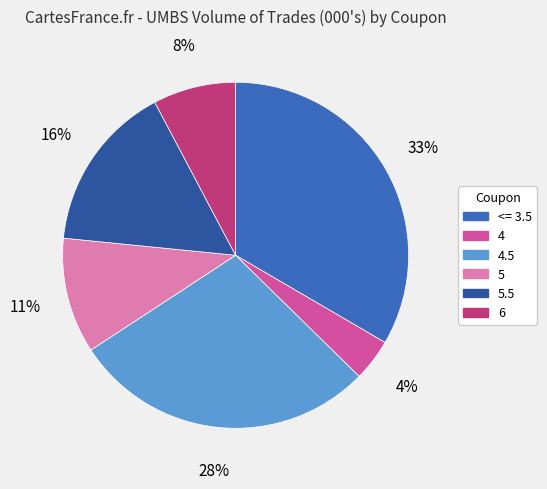

How many slices are in this pie chart?

6